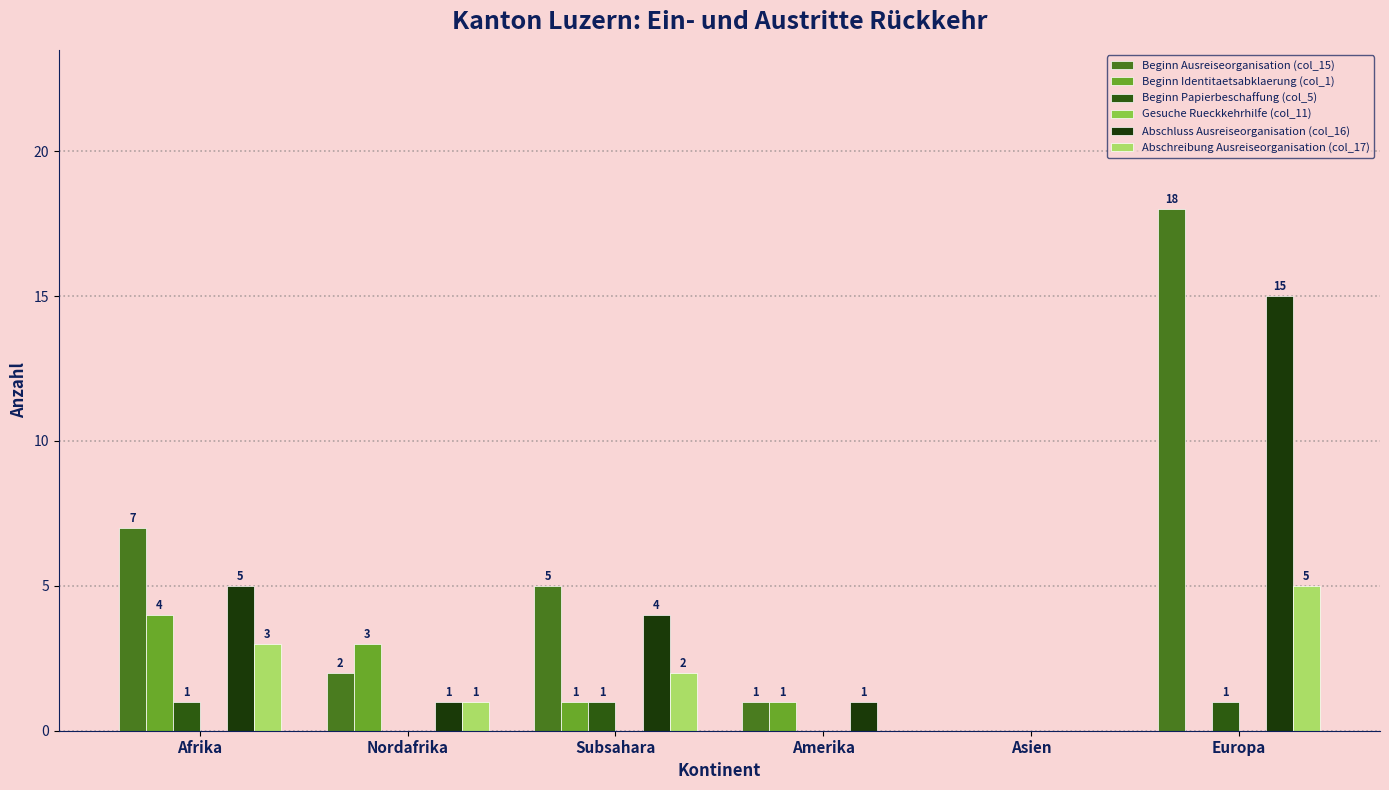

What is the sum of all Abschluss Ausreiseorganisation (col_16) values?

26